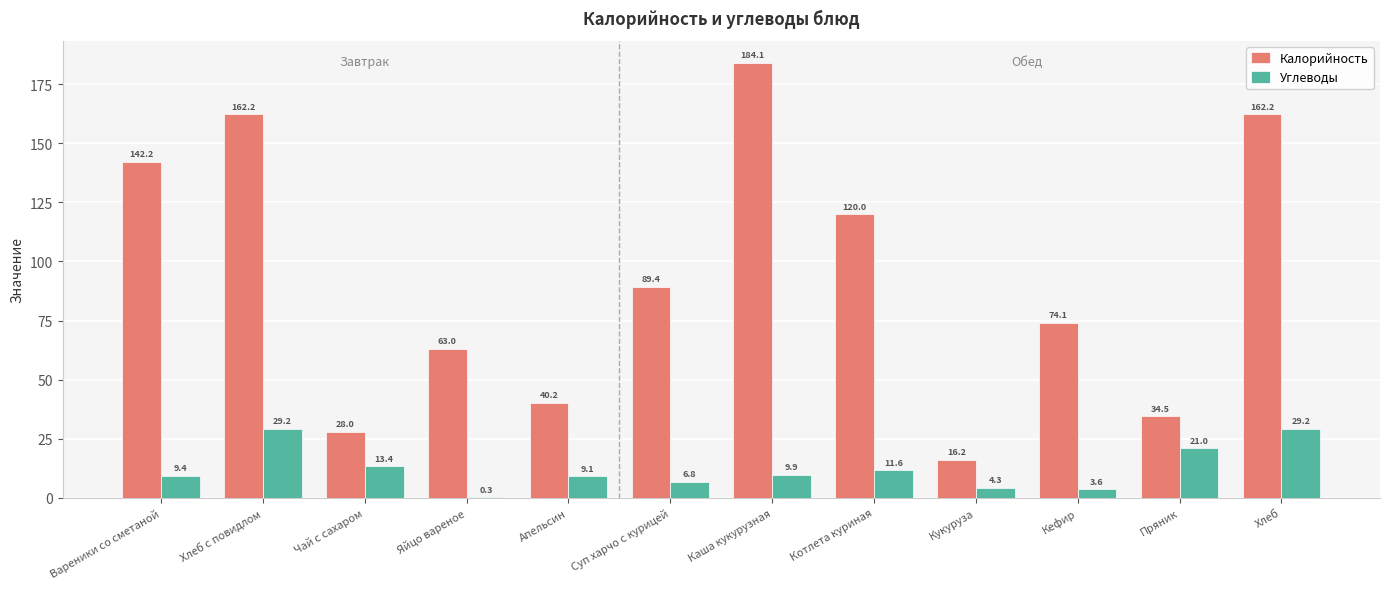

Which series has the largest total across all categories?

Калорийность